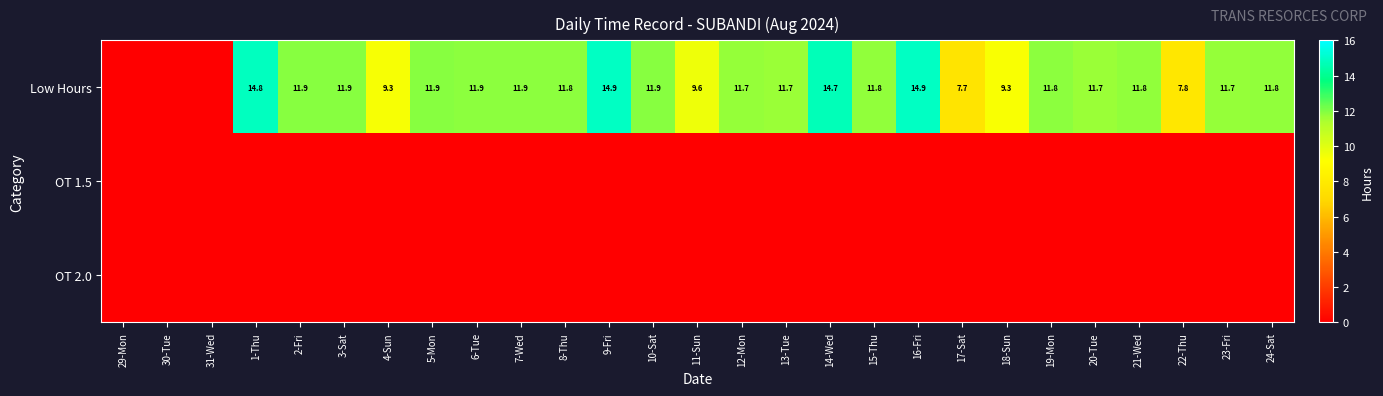

At how many categories does at least one series exceed 6?

24